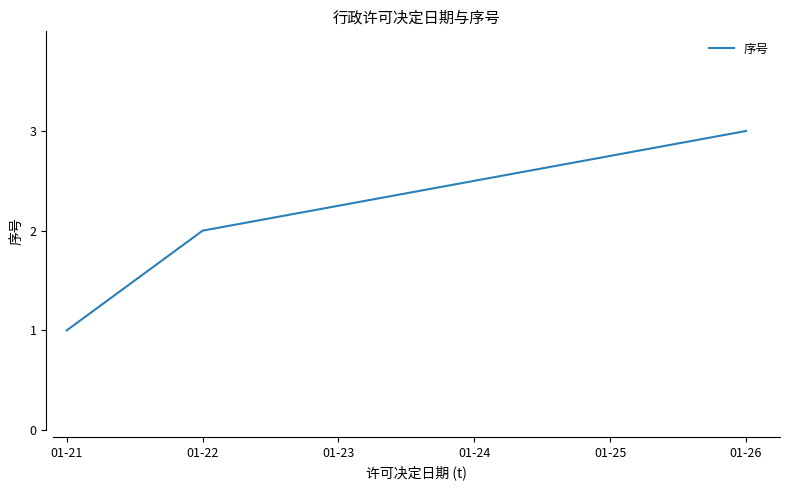

Approximately how many times larger is the value at 01-22 compared to 01-26?

0.7